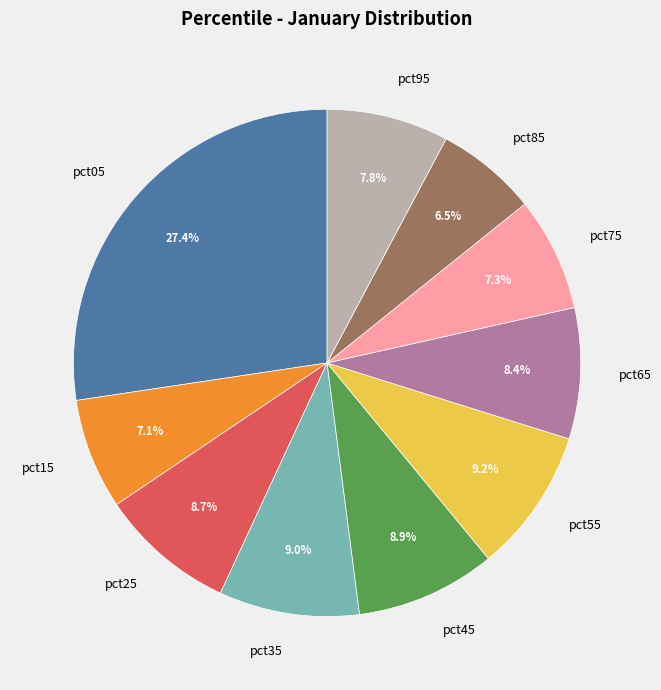

True or false: pct95 accounts for 8% of the total.

True